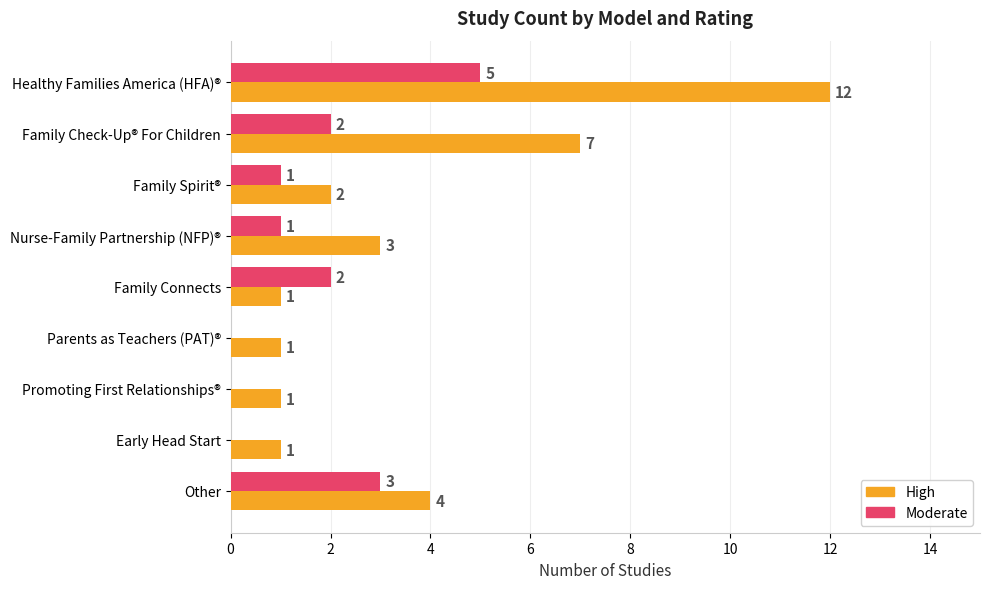

What is the sum of the High values at Other and Nurse-Family Partnership (NFP)®?

7